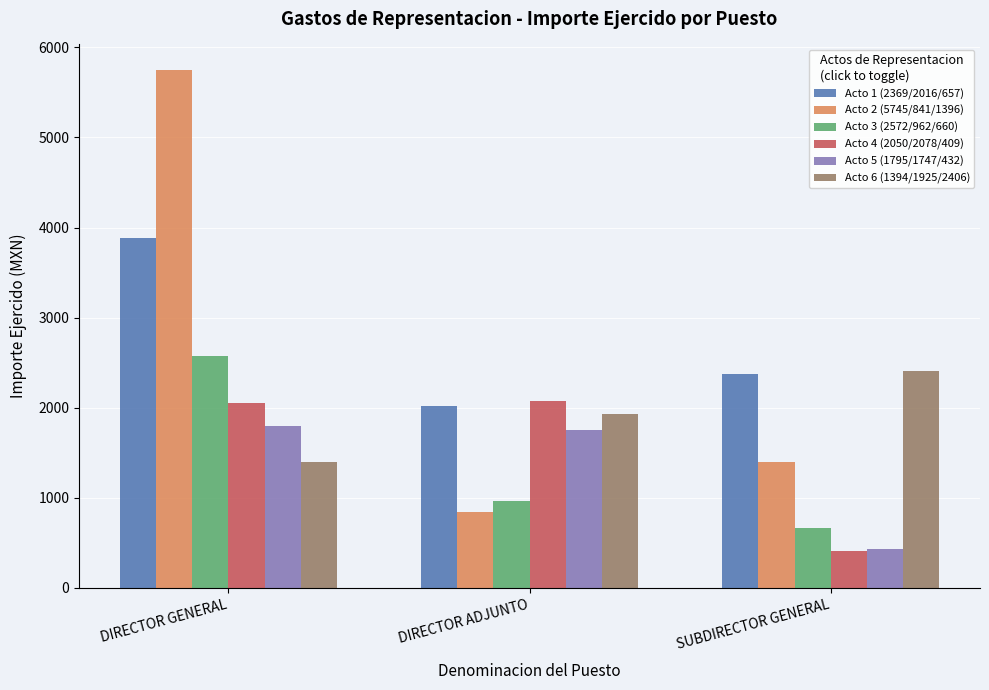

Is the value of Acto 2 (5745/841/1396) at DIRECTOR GENERAL greater than the value of Acto 1 (2369/2016/657) at DIRECTOR ADJUNTO?

Yes